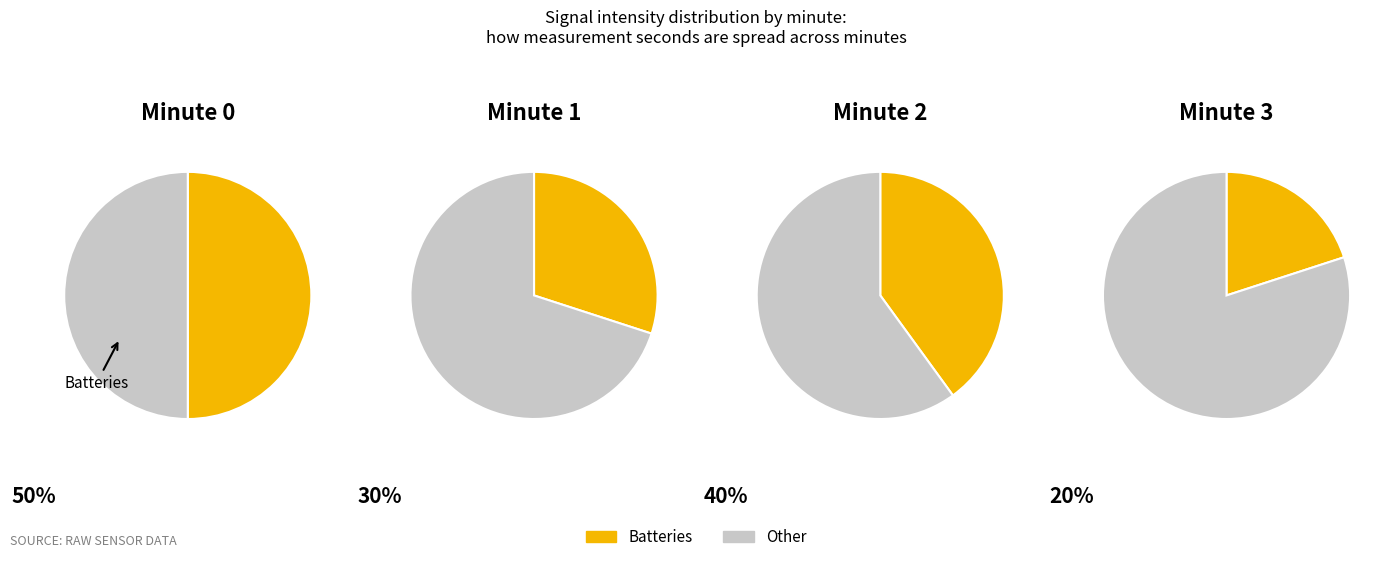

How many slices are in this pie chart?

2